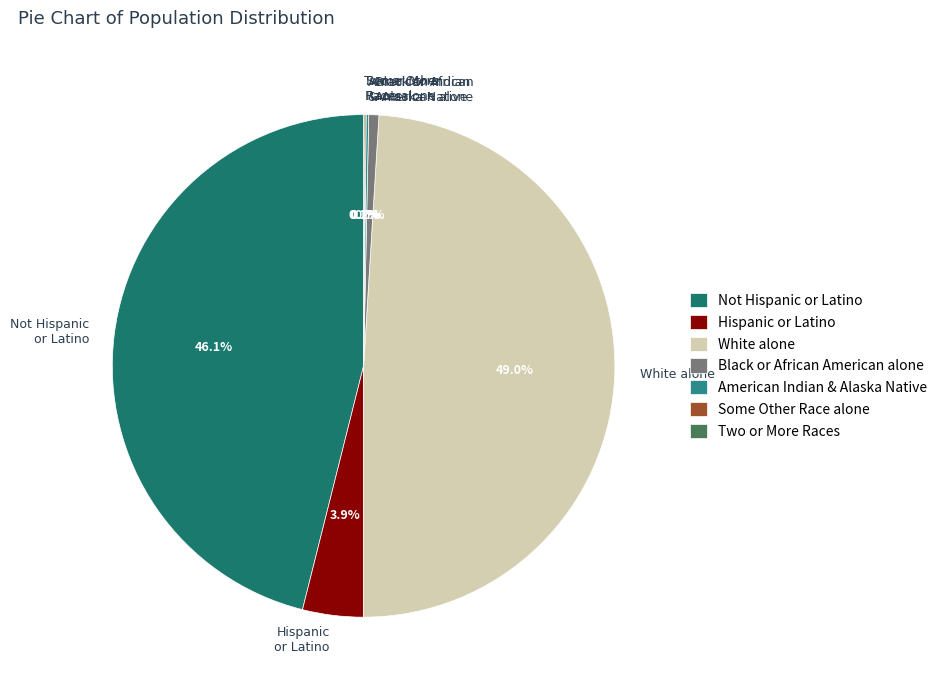

What is the largest slice in the pie chart?

White alone